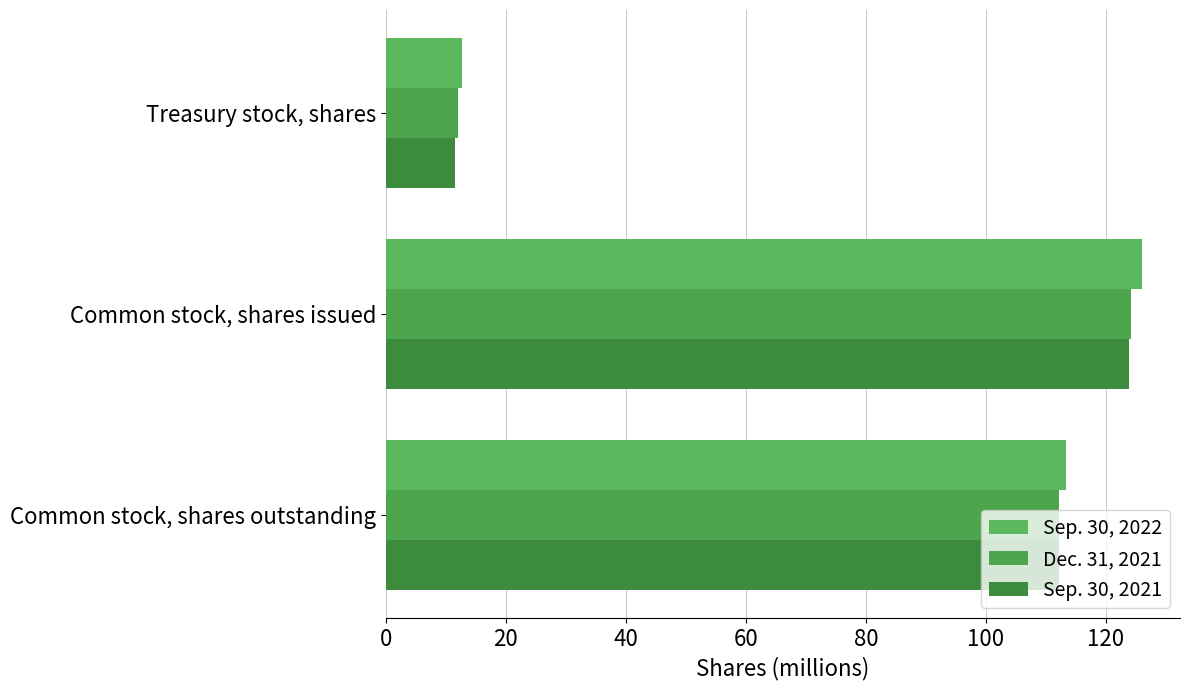

At which label does Sep. 30, 2022 reach its minimum?

Treasury stock, shares